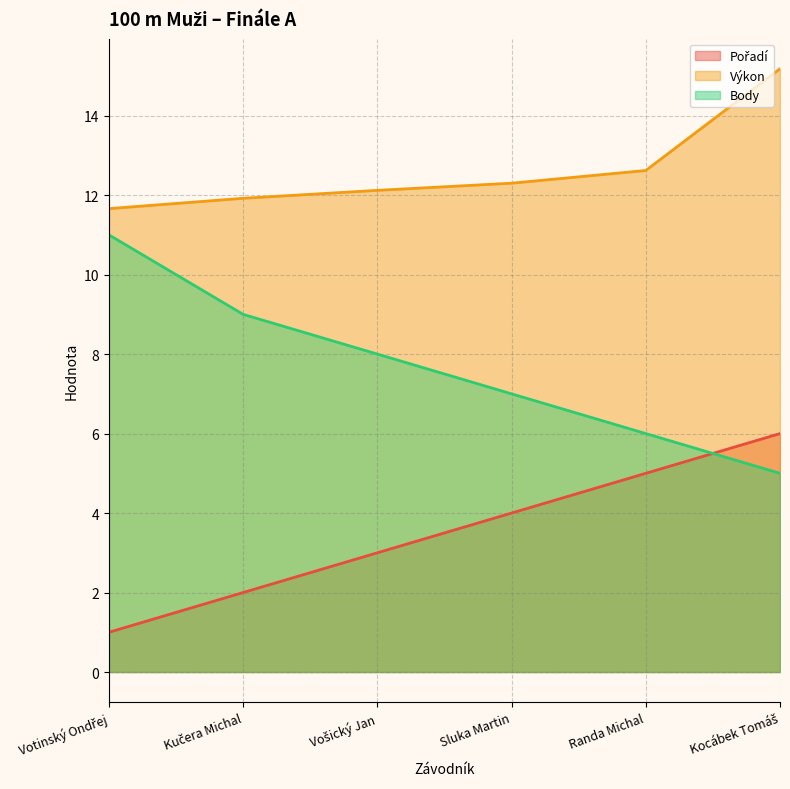

Is the value of Výkon at Kučera Michal greater than the value of Body at Sluka Martin?

Yes